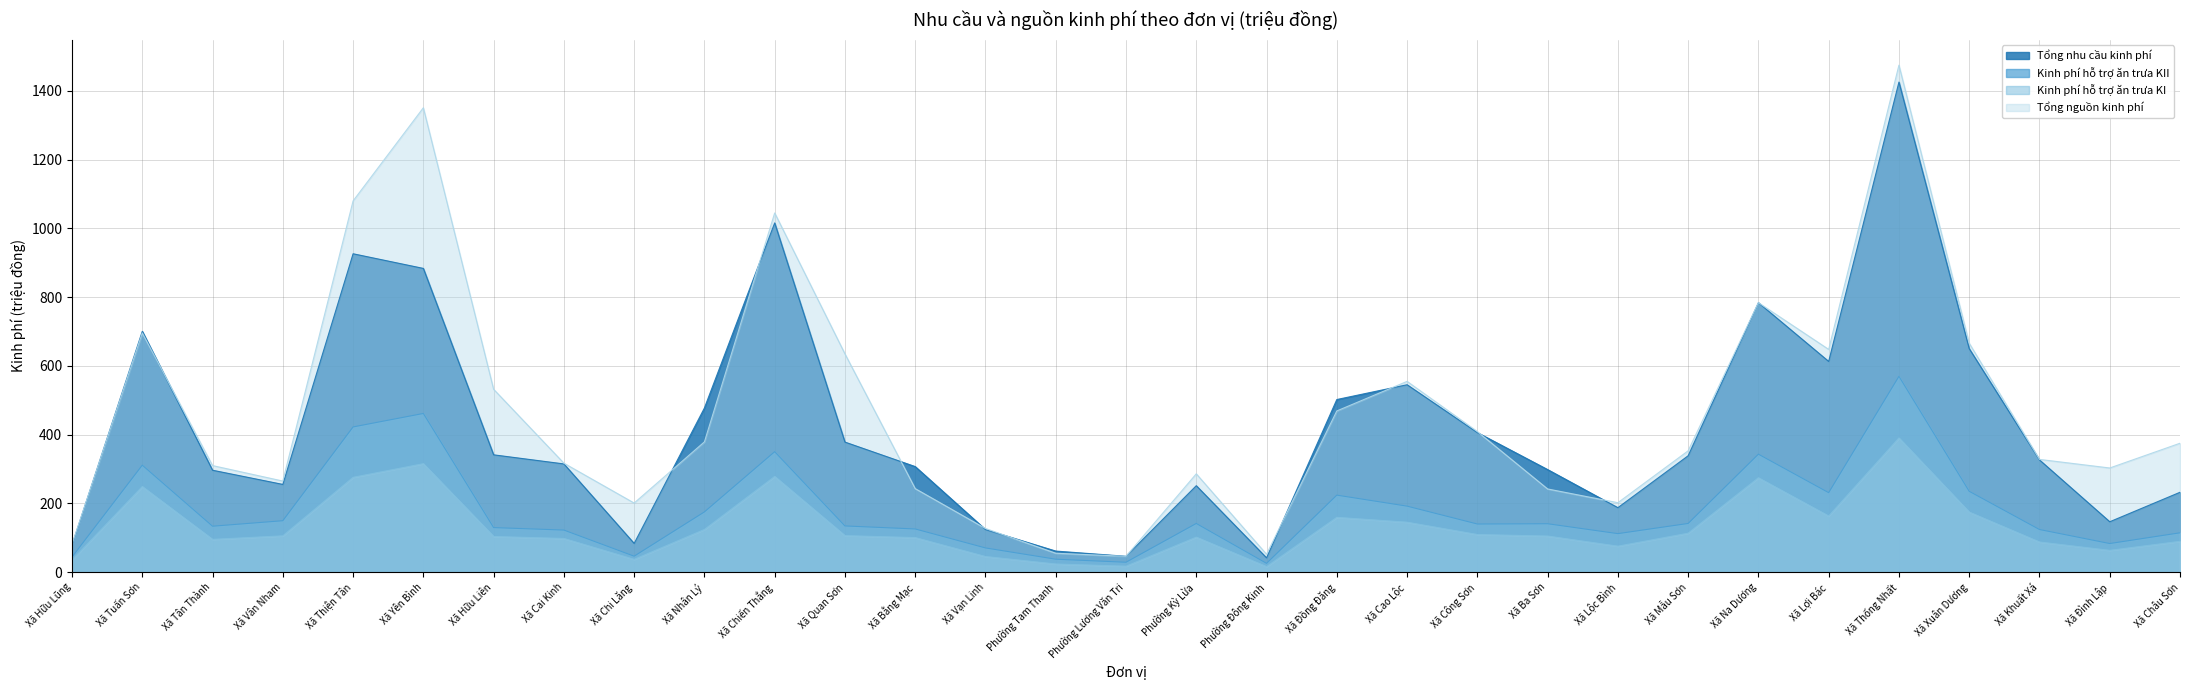

The Kinh phí hỗ trợ ăn trưa KI series shows 10.5 at Xã Chi Lăng. True or false?

False